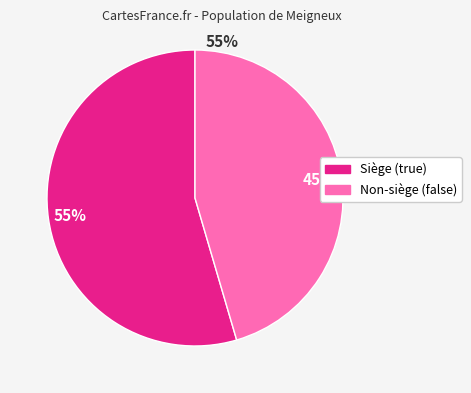

Is there a majority slice in this chart?

Yes